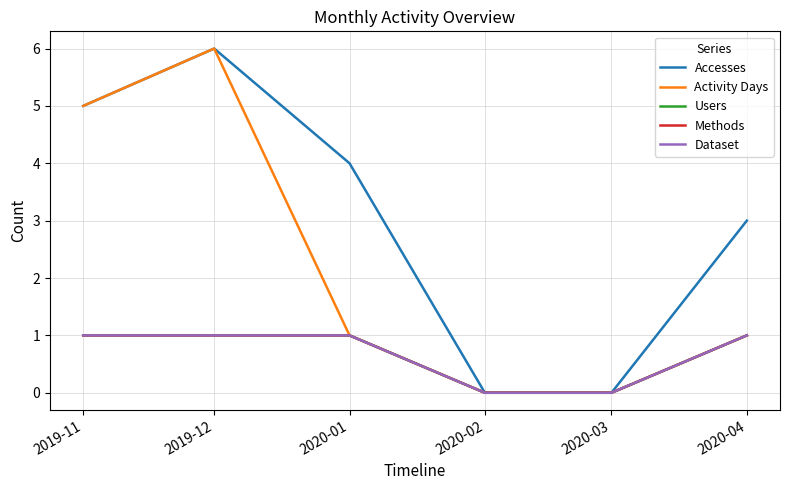

Does the chart have visible grid lines?

Yes